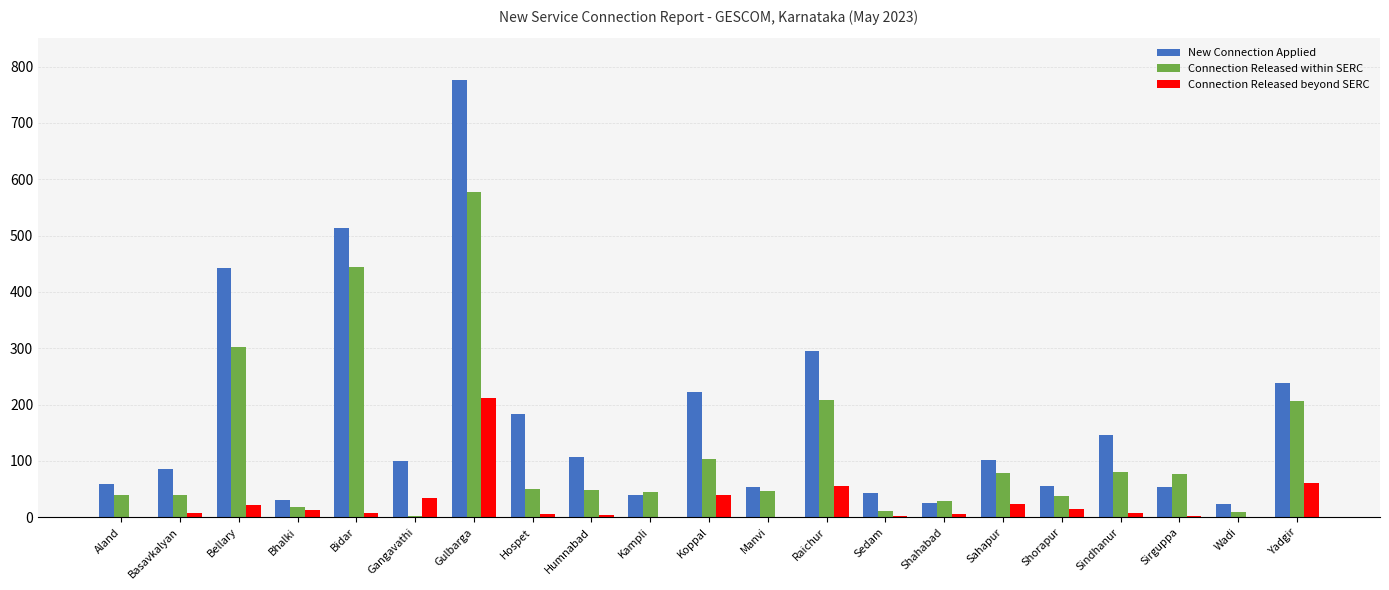

The Connection Released beyond SERC series shows 0 at Manvi. True or false?

True